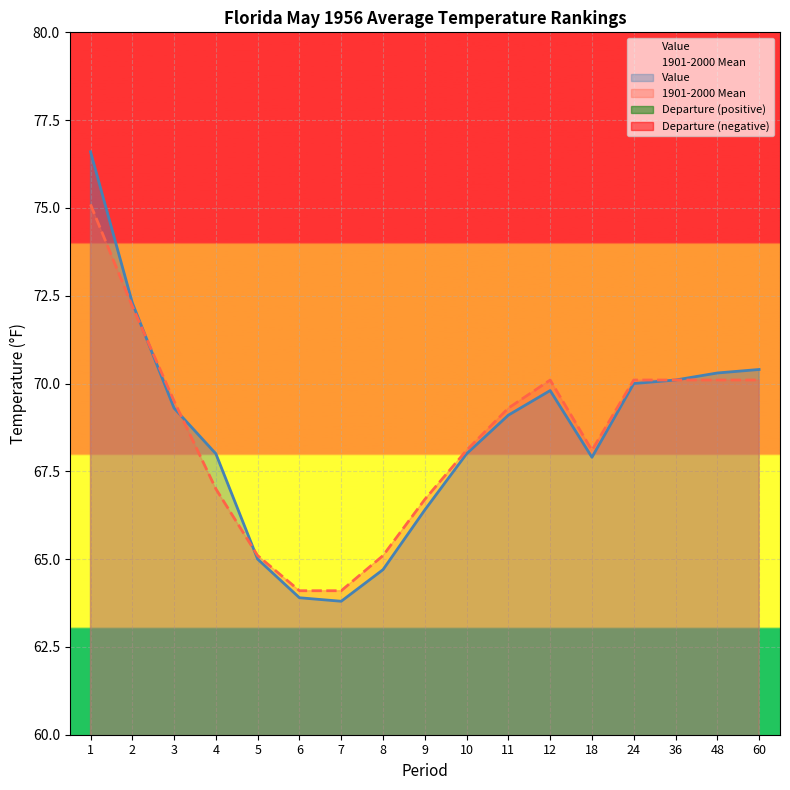

What is the value of the 1901-2000 Mean point at the 11th from the left?

69.3